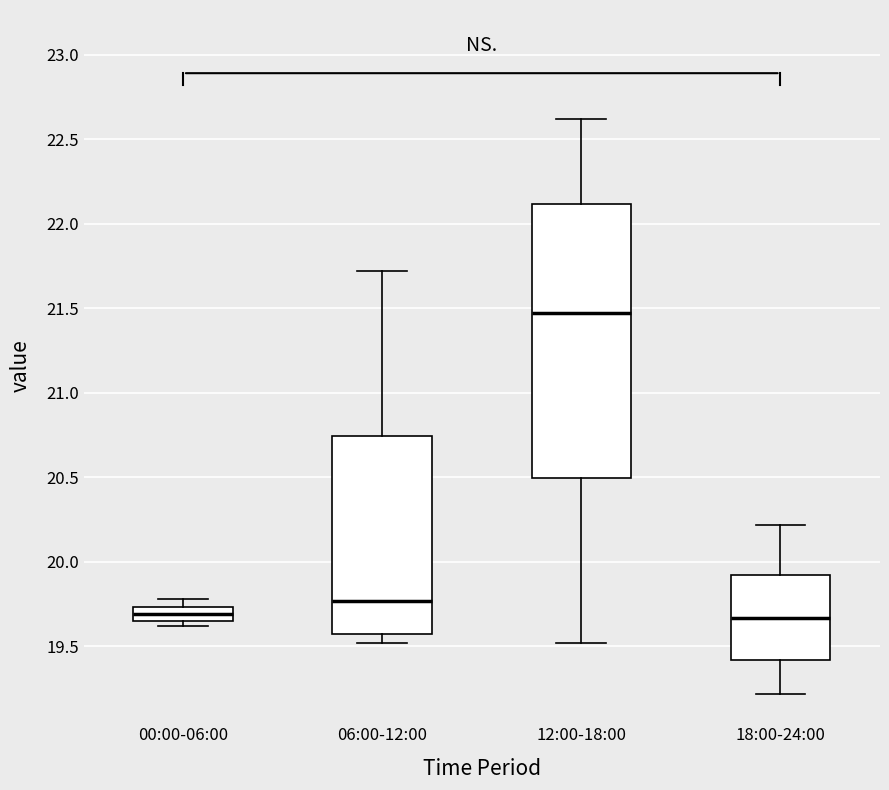

Reading left to right, read every box against the y-axis: the position of its median line, the range the box covers, and the ends of its whiskers. The values are not printed on the chart, so give them approximately, as read against the axis.

00:00-06:00: median 19.70, box 19.65 to 19.75, whiskers 19.60 to 19.80
06:00-12:00: median 19.75, box 19.55 to 20.75, whiskers 19.50 to 21.70
12:00-18:00: median 21.45, box 20.50 to 22.10, whiskers 19.50 to 22.60
18:00-24:00: median 19.65, box 19.40 to 19.90, whiskers 19.20 to 20.20